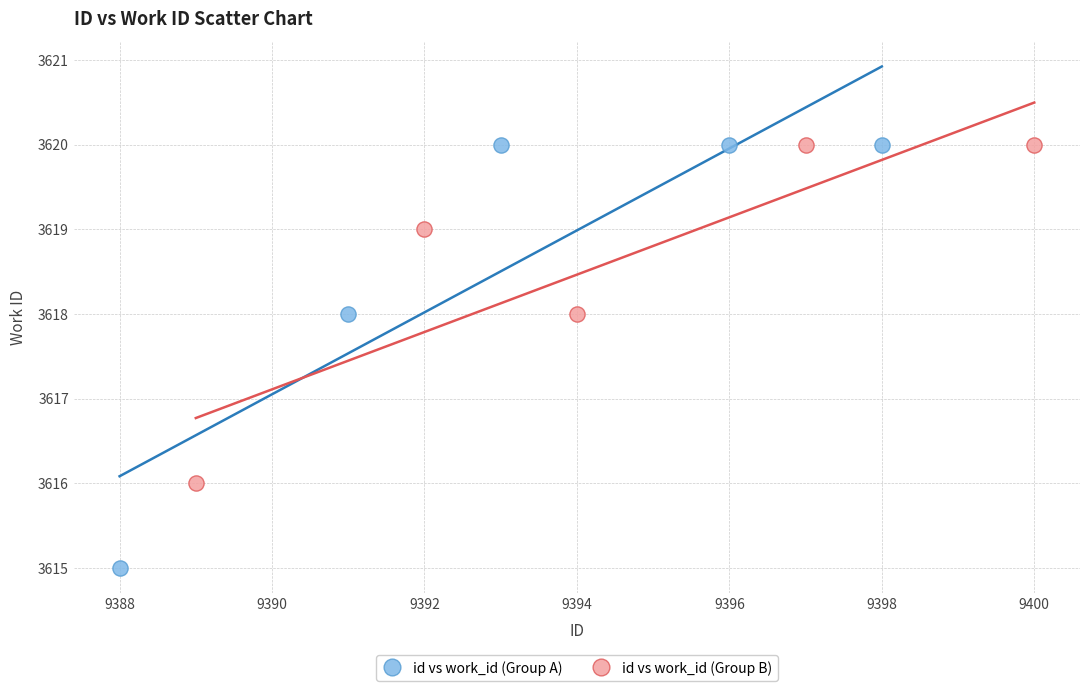

What are all the series names shown in the legend?

id vs work_id (Group A), id vs work_id (Group B)